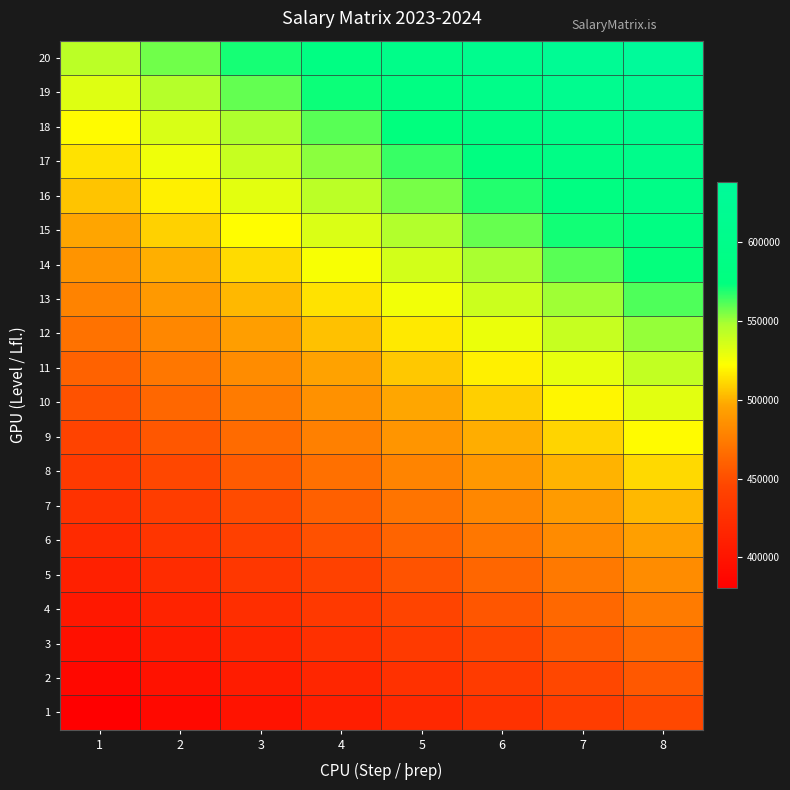

At how many categories does at least one series exceed 401646?

8